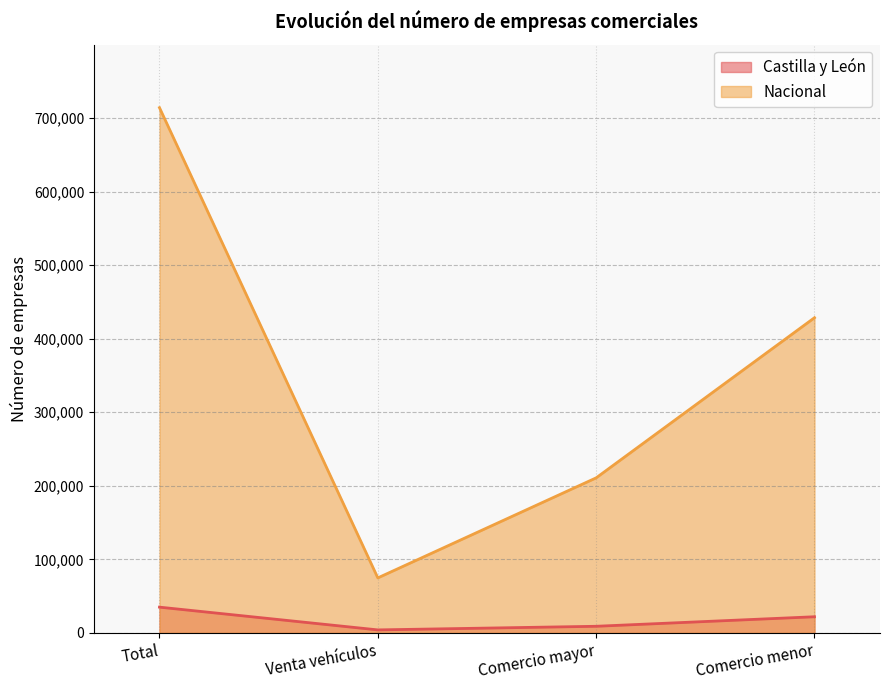

List the series in order of their overall mean, lowest first.

Castilla y León, Nacional